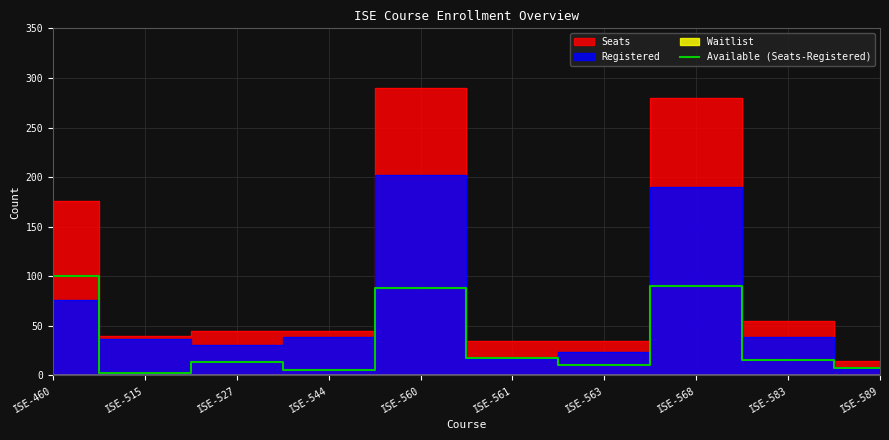

True or false: the data shows 3 at ISE-515.

True